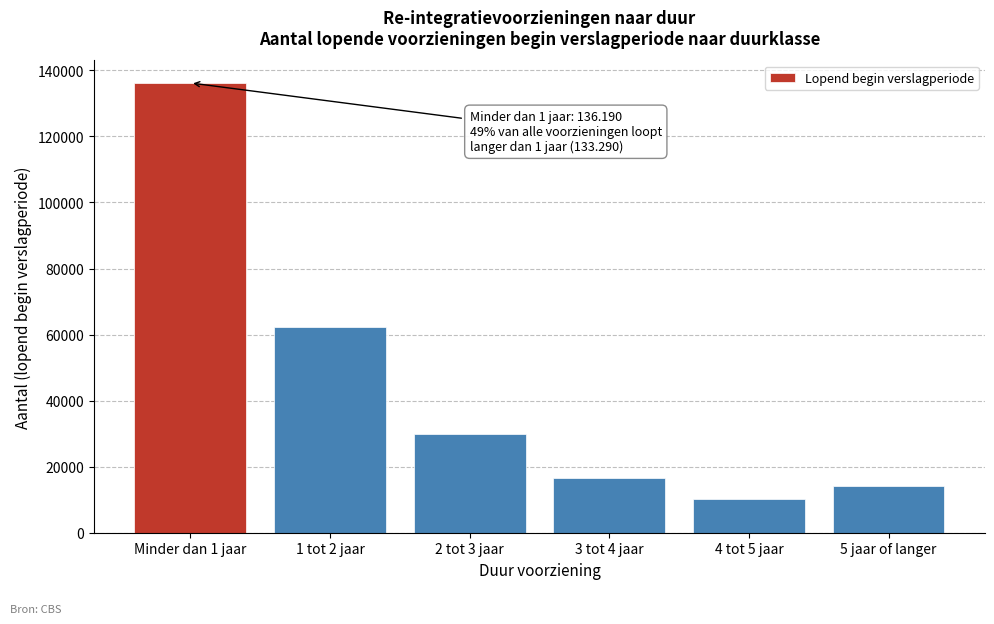

Reading left to right, list all the values displayed in this chart.

136190	62310	30010	16630	10120	14220